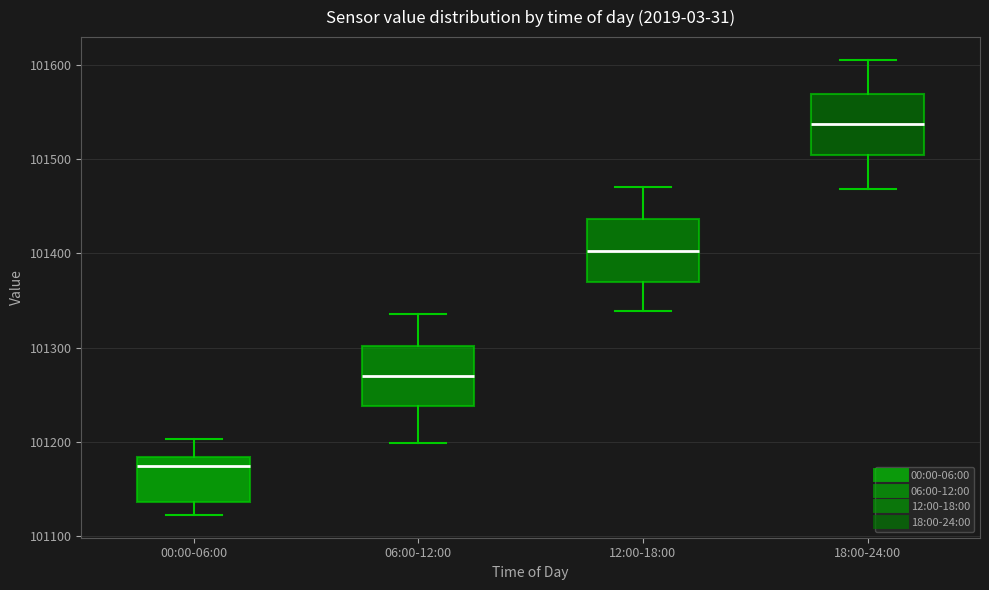

Which box has the highest median line?

18:00-24:00